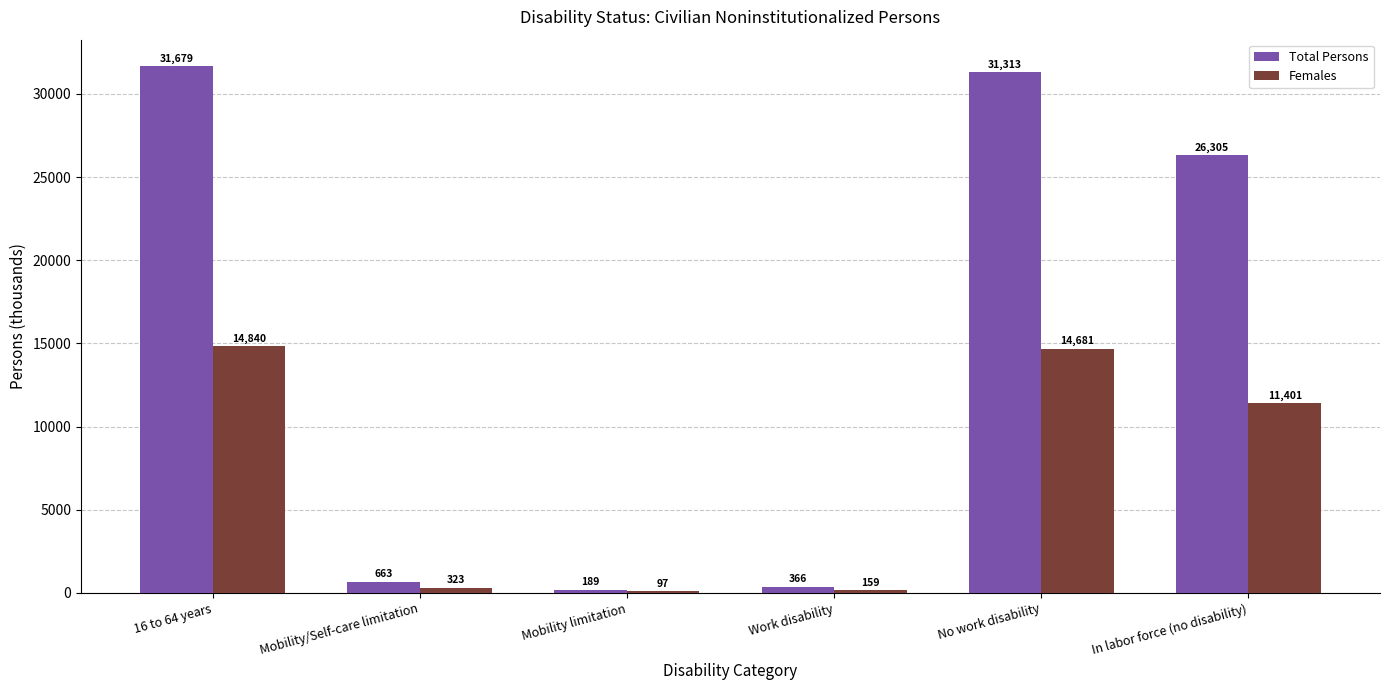

What is the maximum value shown in the chart?

31679